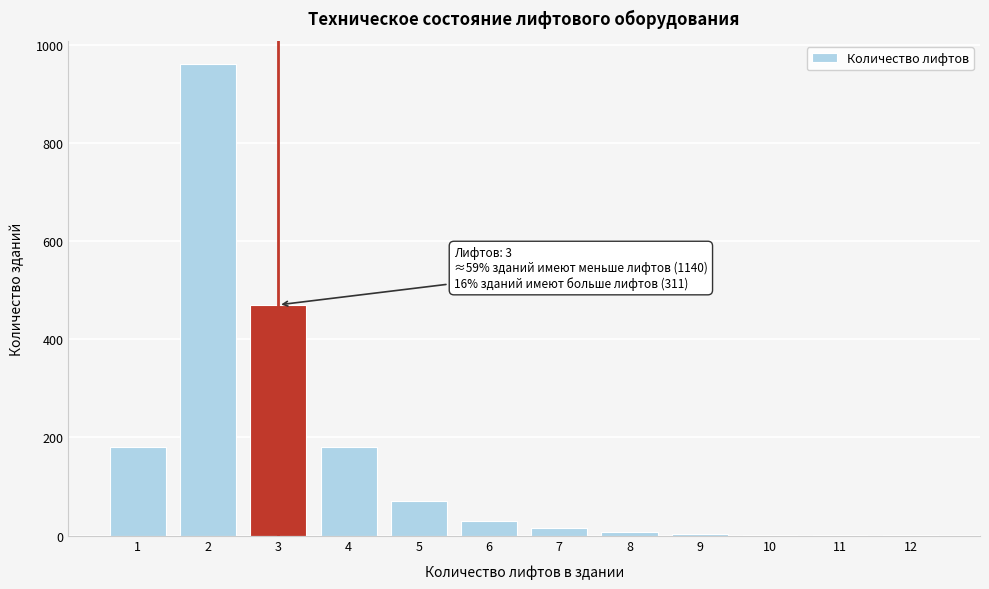

The value at 1 is 117. True or false?

False